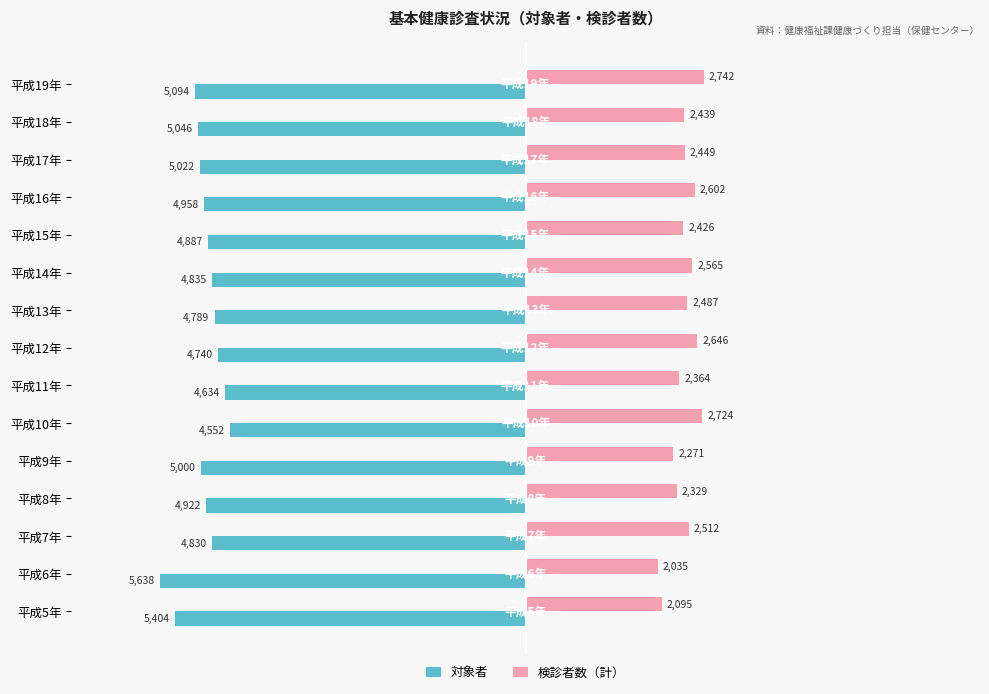

What is the difference between the maximum and second lowest values in the 検診者数（計） series?

647